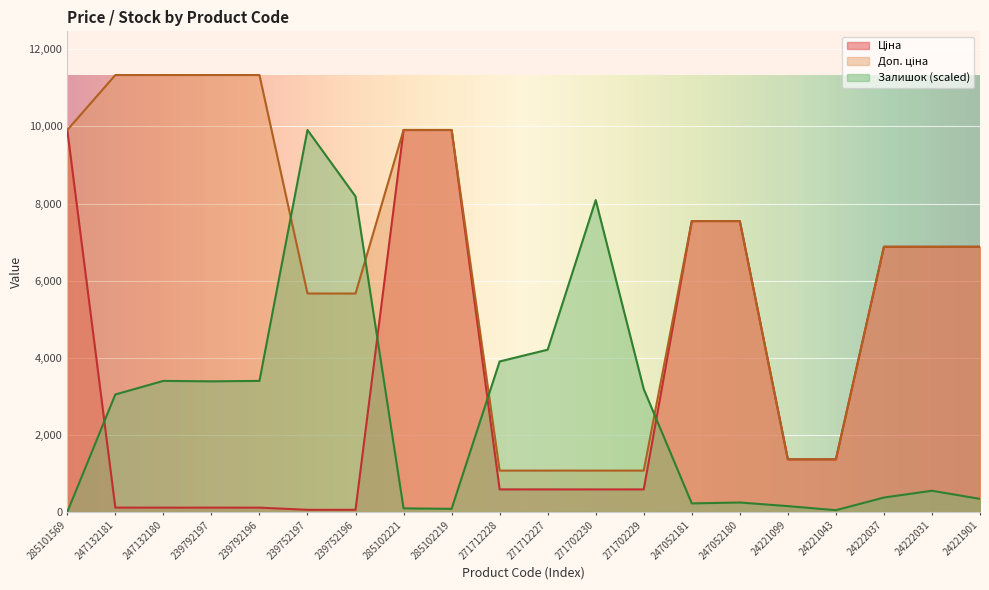

True or false: Доп. ціна and Залишок cross at least once.

True